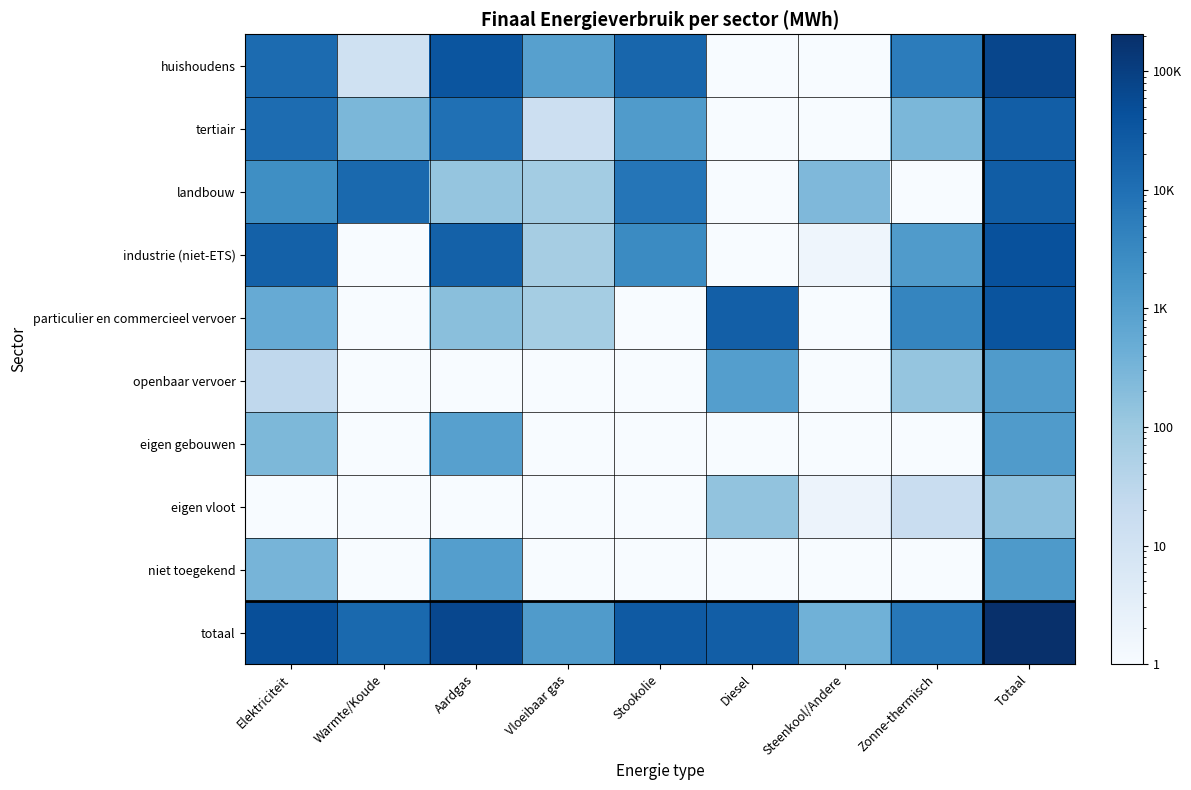

List the series in order of their peak value, highest first.

totaal, huishoudens, industrie (niet-ETS), particulier en commercieel vervoer, landbouw, tertiair, niet toegekend, openbaar vervoer, eigen gebouwen, eigen vloot